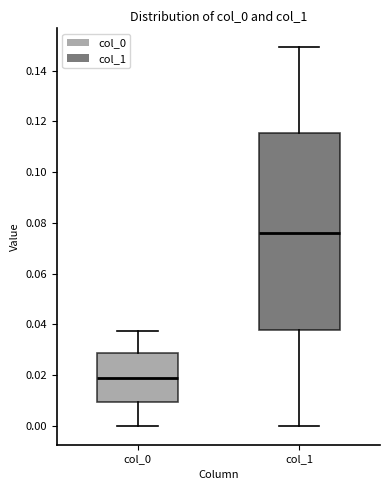

Where is the upper edge of the box for col_1 on the y-axis? The values are not printed on the chart, so give them approximately, as read against the axis.

0.116